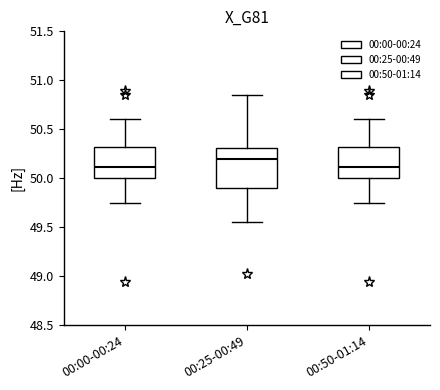

Reading left to right, transcribe this box plot: for each box, give where its median line is, the range the box spans, and where its two whiskers end, as read against the y-axis. The values are not printed on the chart, so give them approximately, as read against the axis.

00:00-00:24: median 50.10, box 50.00 to 50.30, whiskers 49.75 to 50.60
00:25-00:49: median 50.20, box 49.90 to 50.30, whiskers 49.55 to 50.85
00:50-01:14: median 50.10, box 50.00 to 50.30, whiskers 49.75 to 50.60